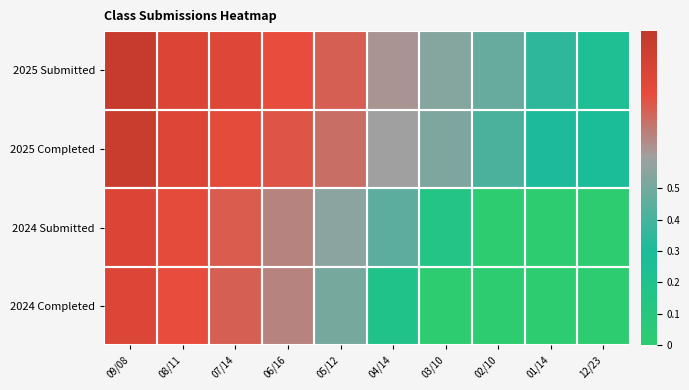

Which series has the largest total across all categories?

2025 Submitted